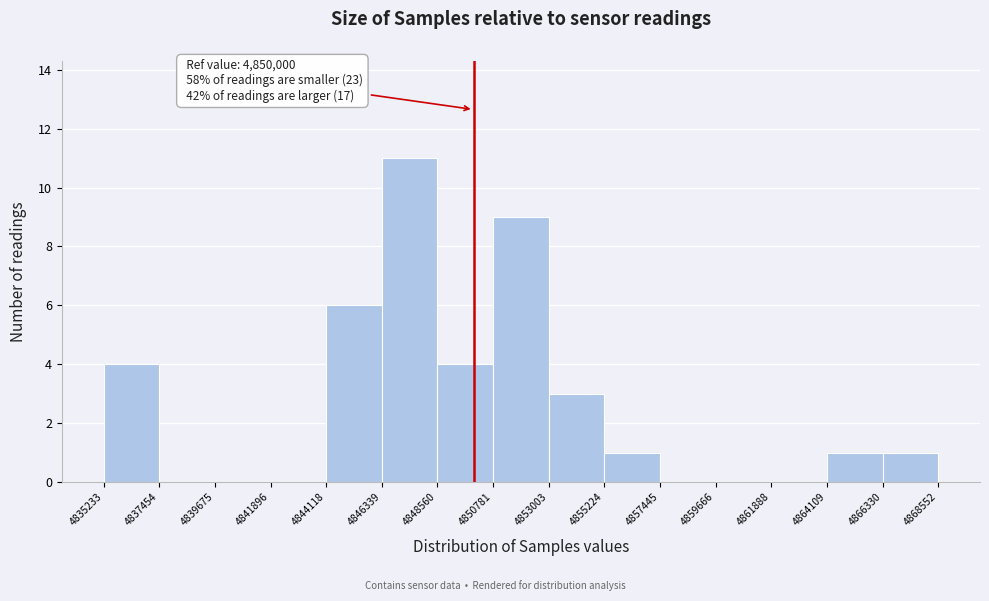

Which range on the x-axis has the tallest bar?

4846339 to 4848560